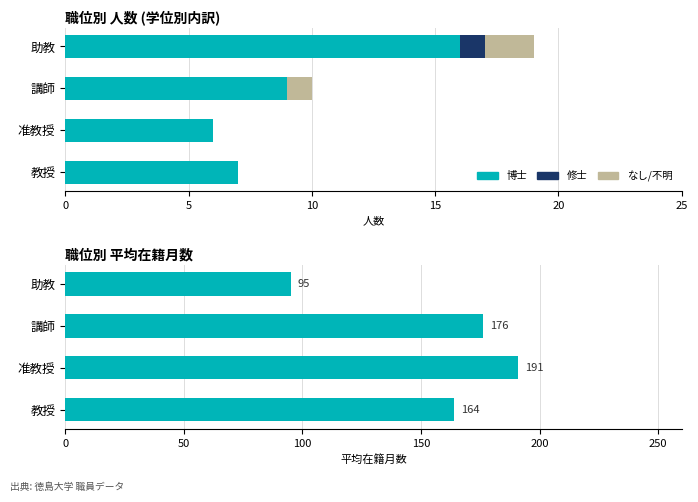

What is the maximum value for なし (不明)?

2